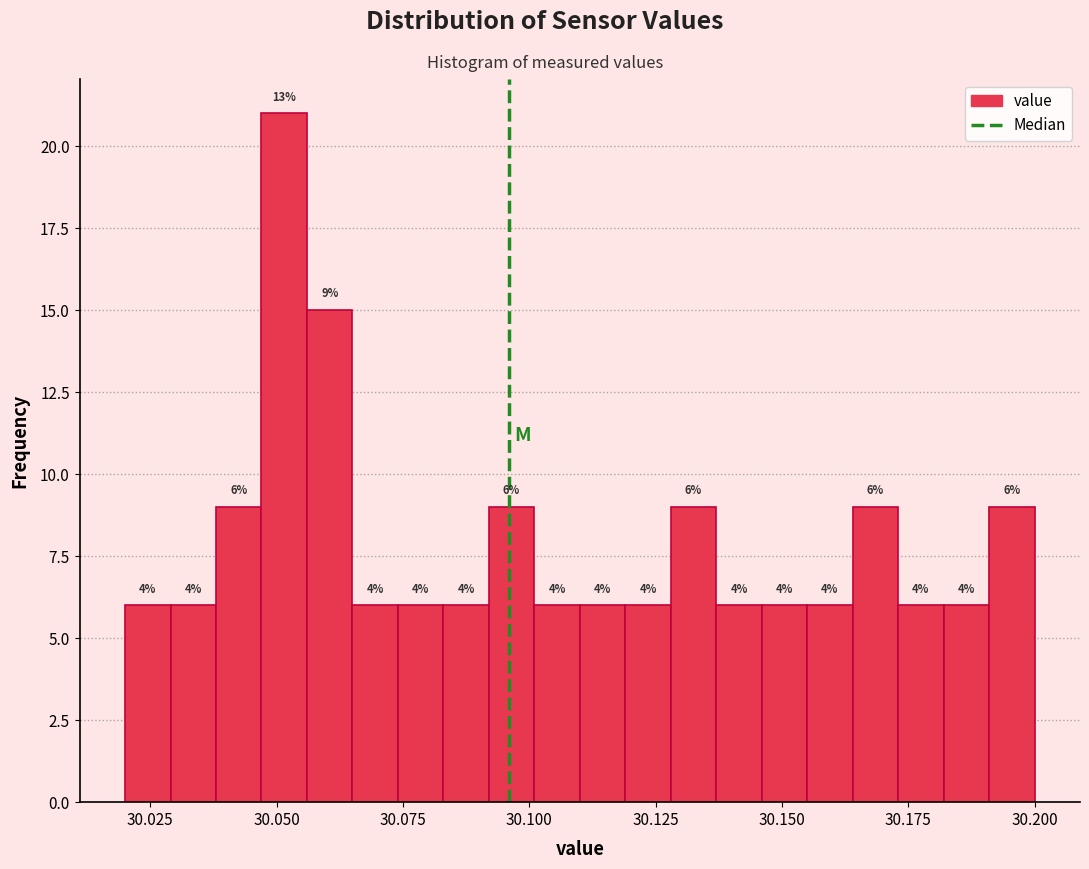

Around what value on the x-axis is the tallest bar? Give the approximate position of its centre, as read against the axis.

30.050